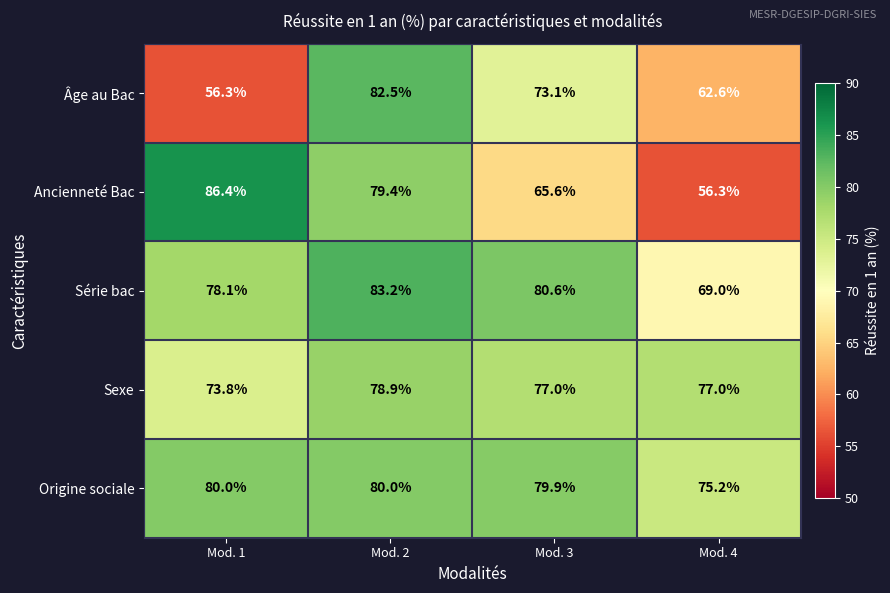

At Mod. 3, list the series in order from largest to smallest.

Série bac, Origine sociale, Sexe, Âge au Bac, Ancienneté Bac